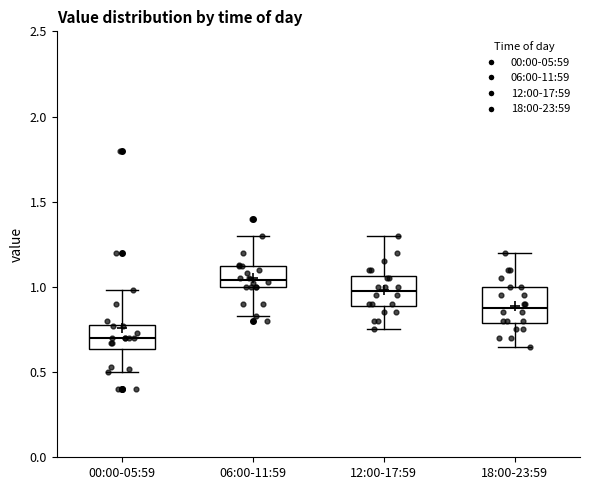

Where is the upper edge of the box for 12:00-17:59 on the y-axis? The values are not printed on the chart, so give them approximately, as read against the axis.

1.05